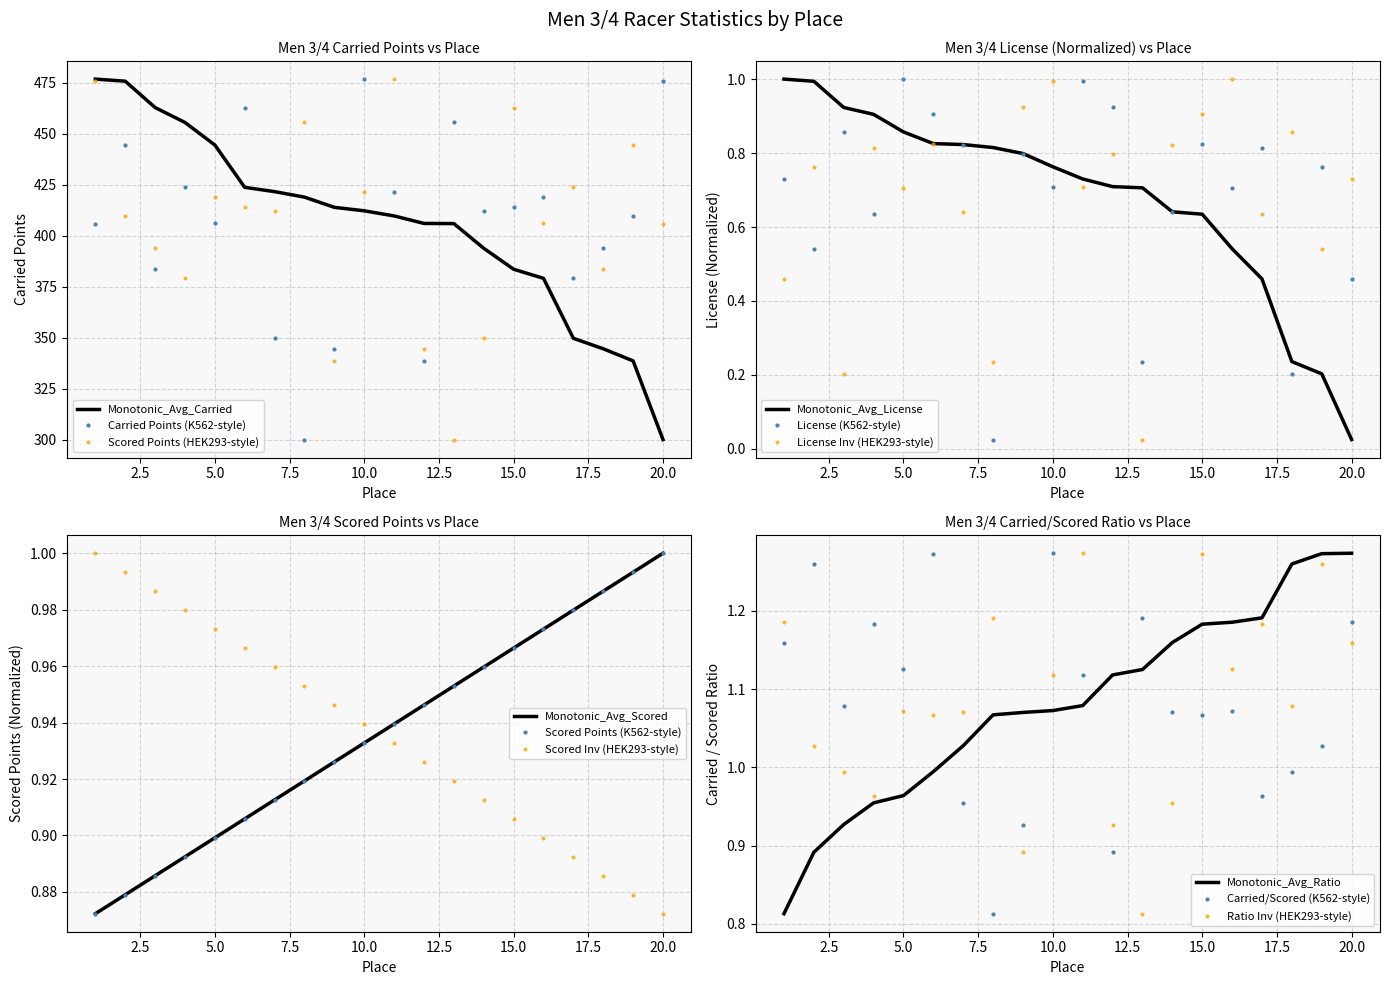

Which series has the largest range (max minus min)?

Carried Points